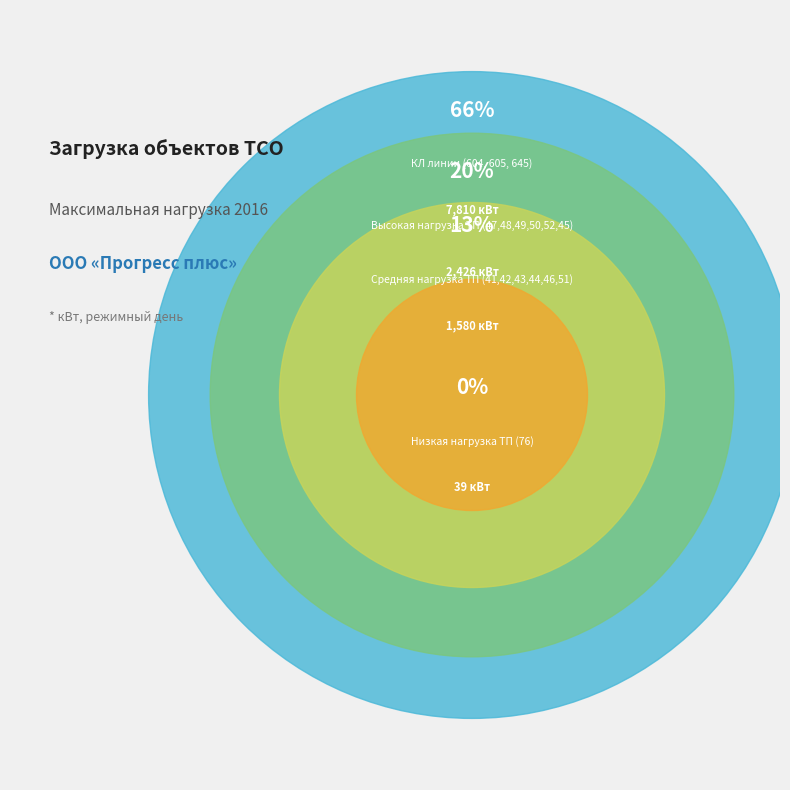

What is the total percentage of ТП-52 and ТП-49?

5.0%